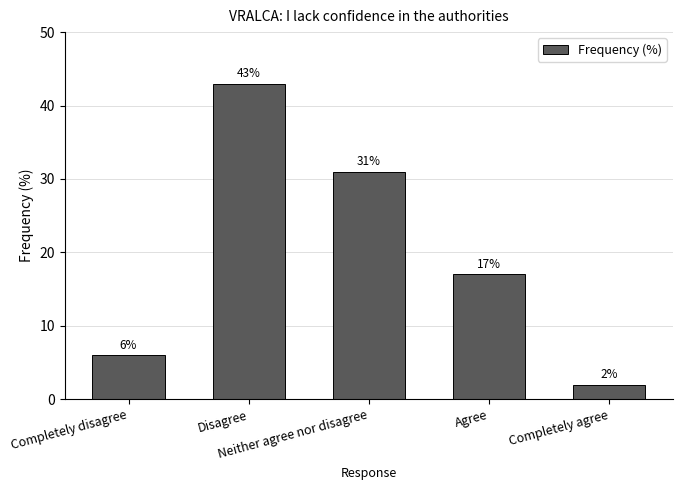

What is the greatest value displayed?

43